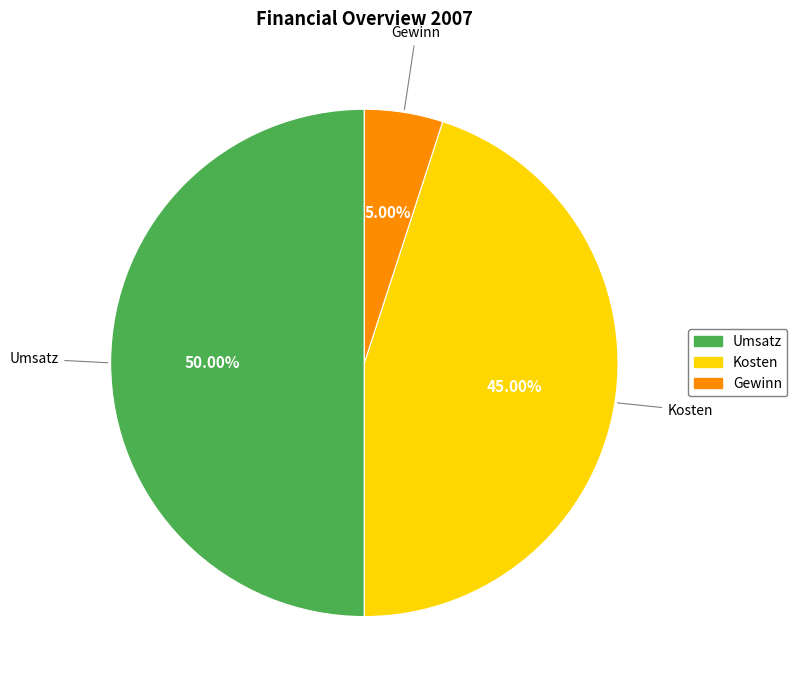

Is the sum of Umsatz and Kosten greater than half?

Yes